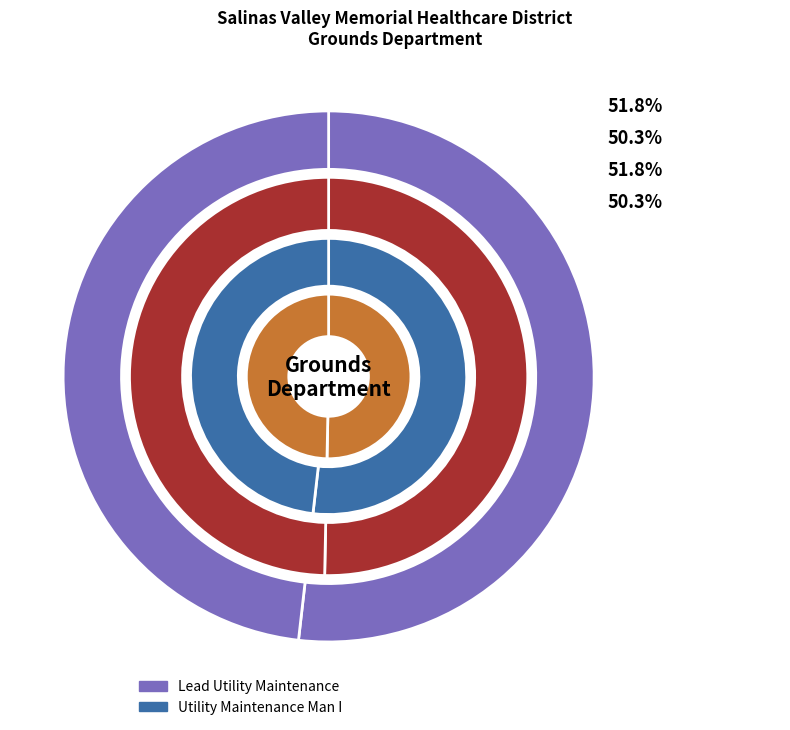

The Lead Utility Maintenance slice represents 58% of the pie. True or false?

False